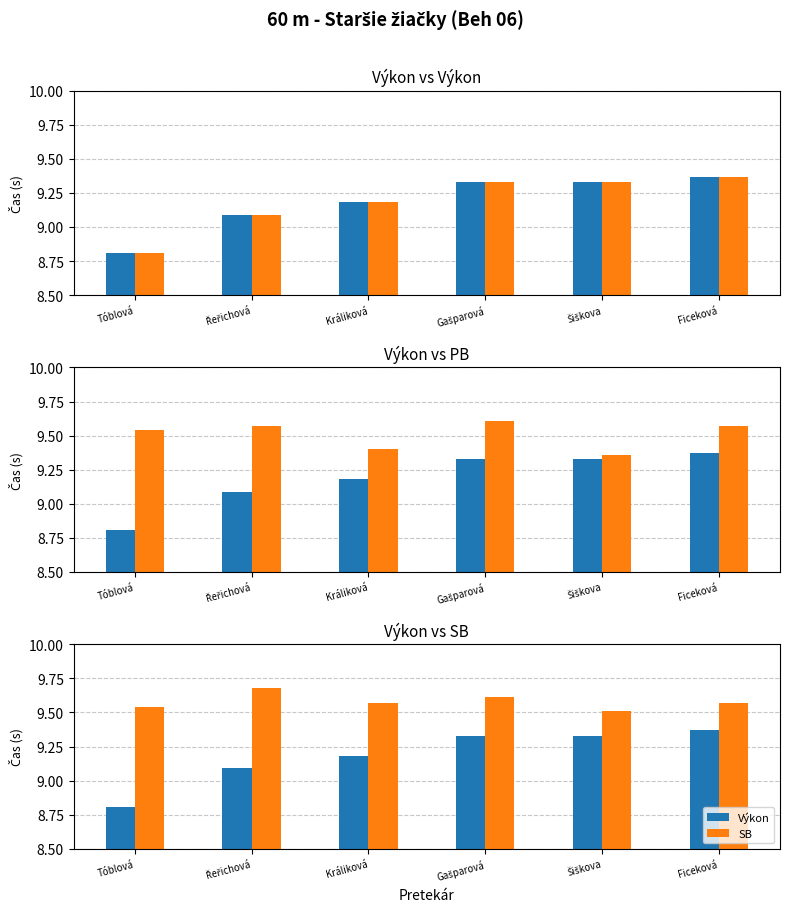

Count the number of categories in the chart.

6